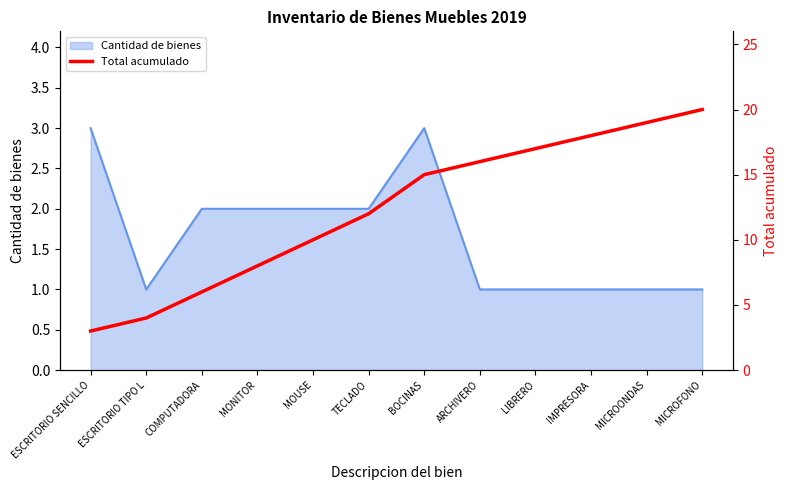

List the labels in order of value, smallest first.

ESCRITORIO SENCILLO, ESCRITORIO TIPO L, COMPUTADORA, MONITOR, MOUSE, TECLADO, BOCINAS, ARCHIVERO, LIBRERO, IMPRESORA, MICROONDAS, MICROFONO